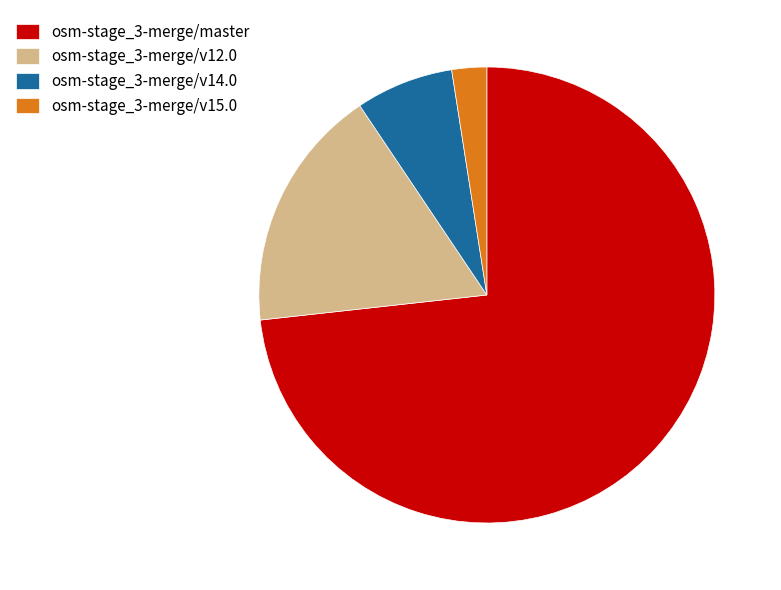

Between osm-stage_3-merge/v12.0 and osm-stage_3-merge/v14.0, which is larger?

osm-stage_3-merge/v12.0